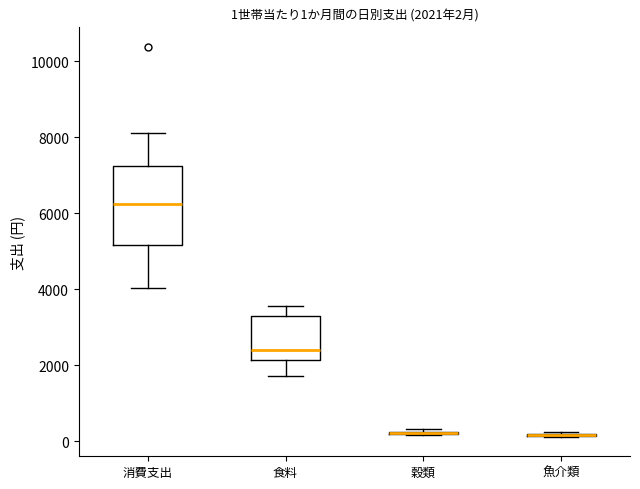

Comparing the boxes themselves (not the whiskers), which one is the tallest?

消費支出